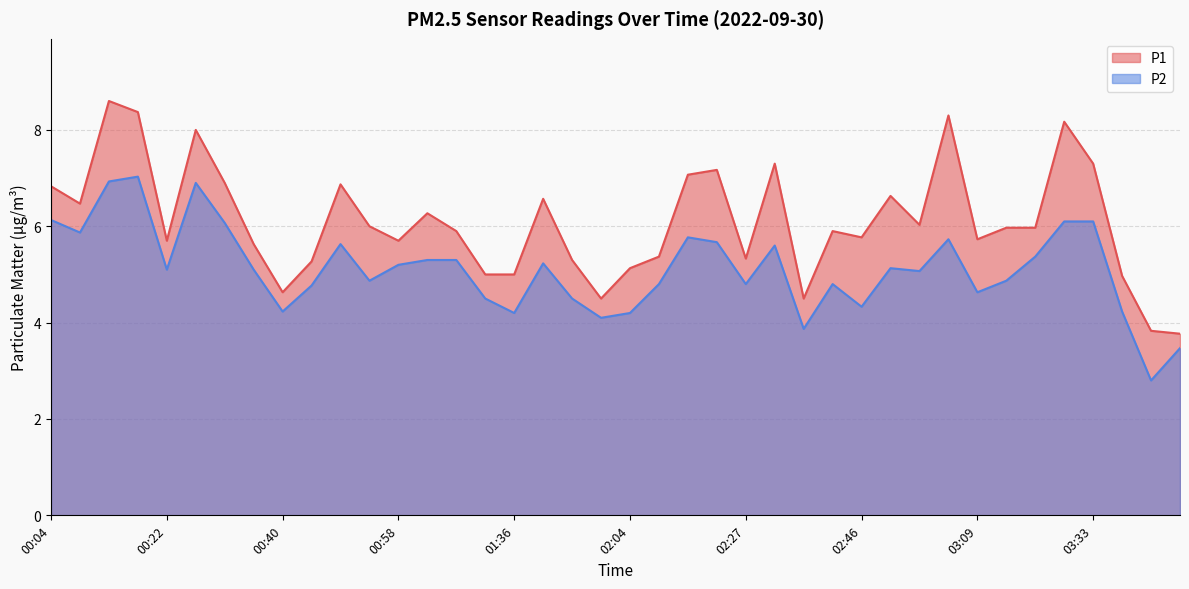

What position from the right is 00:22?

36